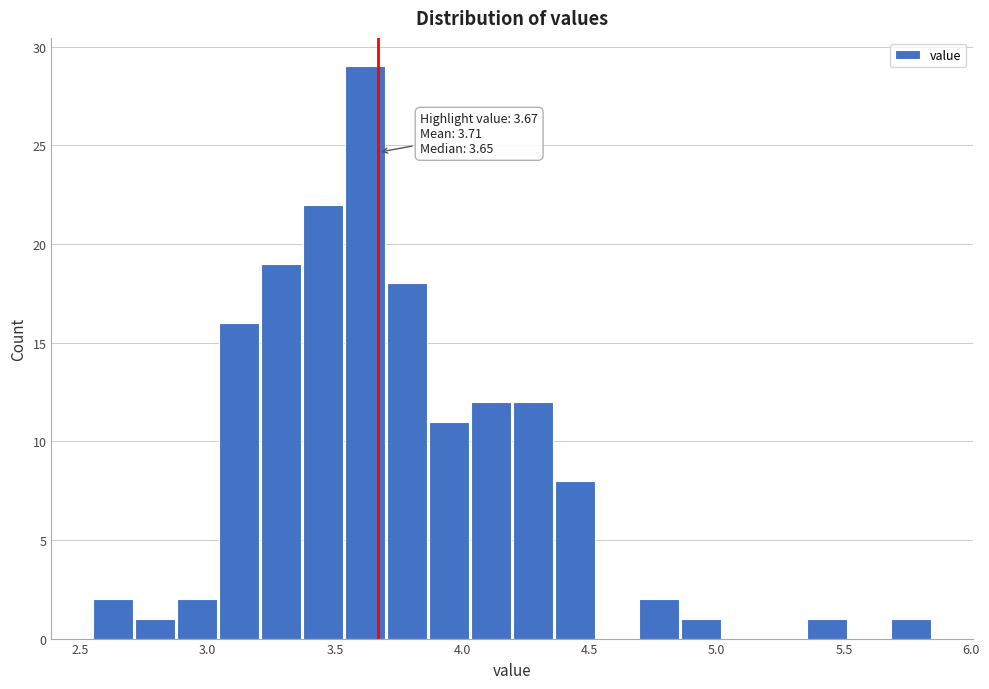

Around what value on the x-axis is the tallest bar? Give the approximate position of its centre, as read against the axis.

3.60